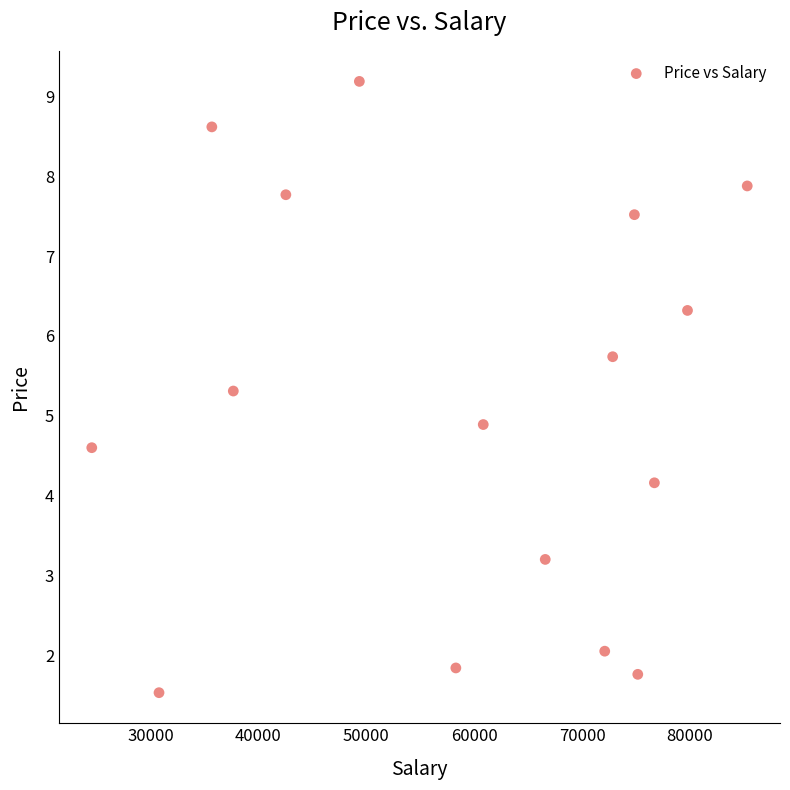

What is the range of X values (max minus min)?

60745.0